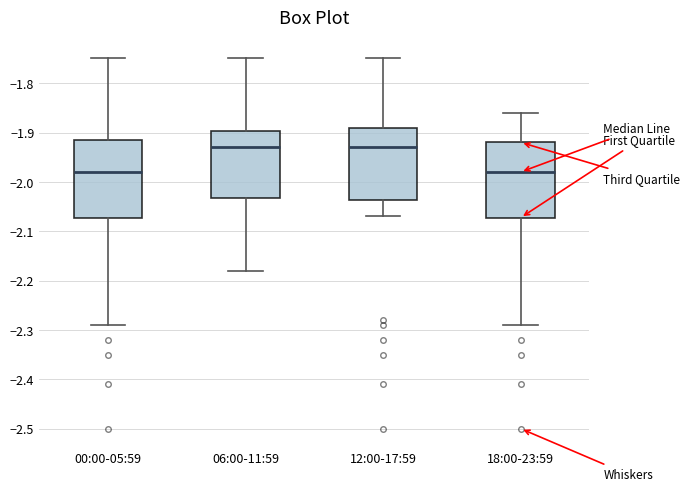

Where is the lower edge of the box for 18:00-23:59 on the y-axis? The values are not printed on the chart, so give them approximately, as read against the axis.

-2.07